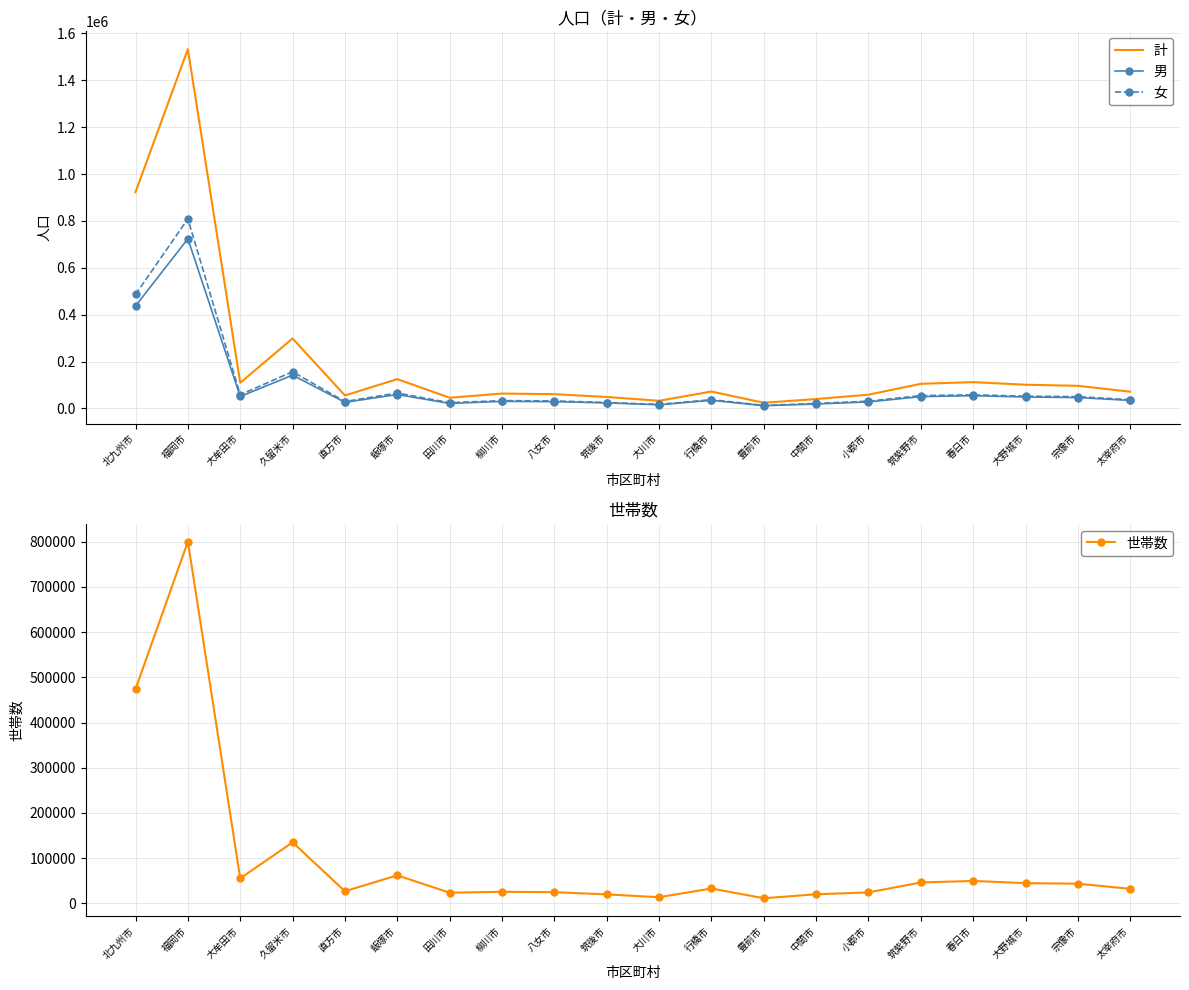

What is the maximum value for 計?

1532938